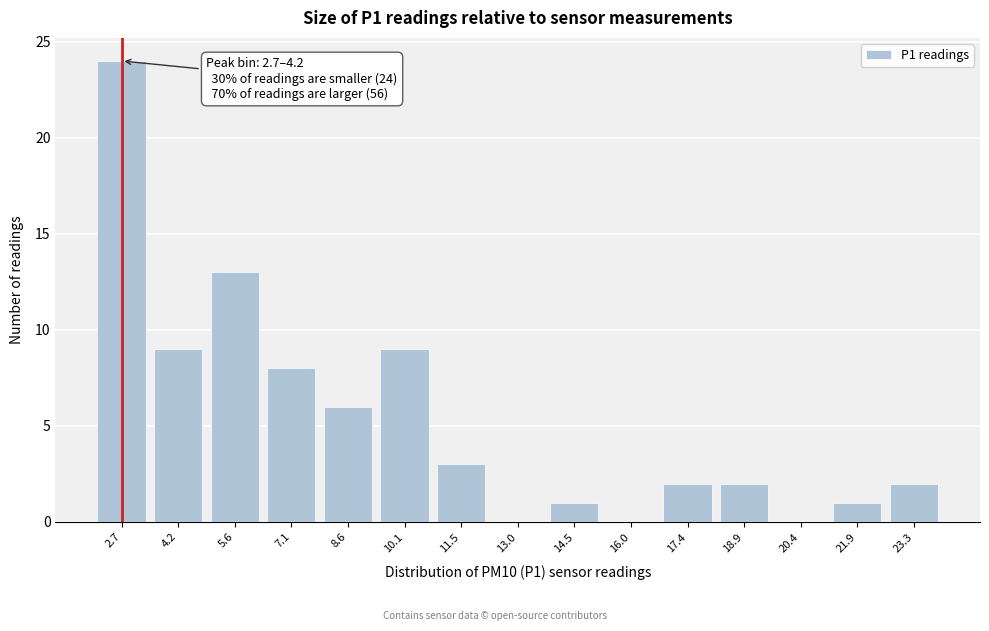

Reading left to right, extract all data points from this chart.

2.7=24	4.2=9	5.6=13	7.1=8	8.6=6	10.1=9	11.5=3	13.0=0	14.5=1	16.0=0	17.4=2	18.9=2	20.4=0	21.9=1	23.3=2